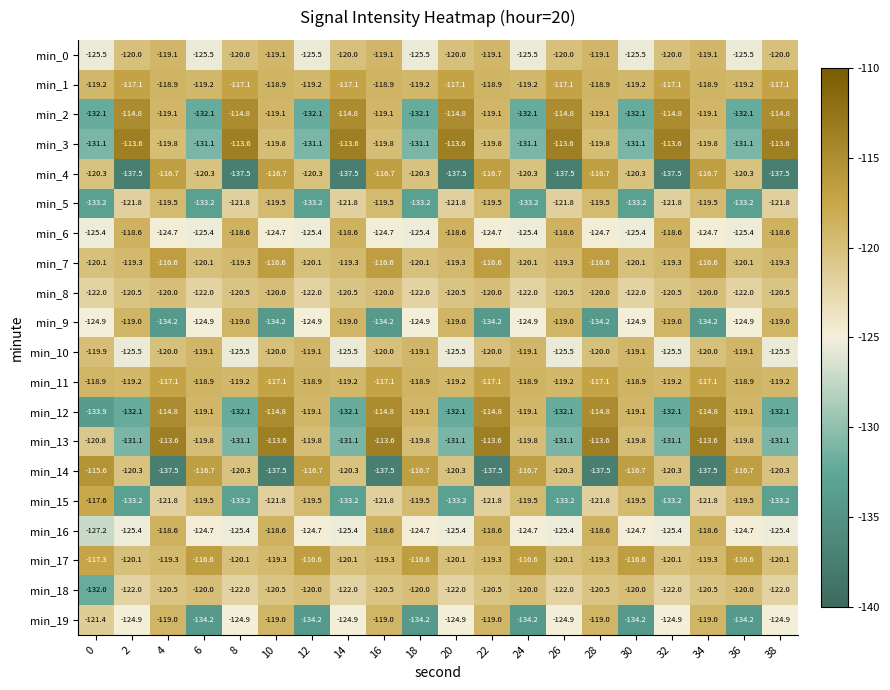

What is the greatest value displayed?

-113.6